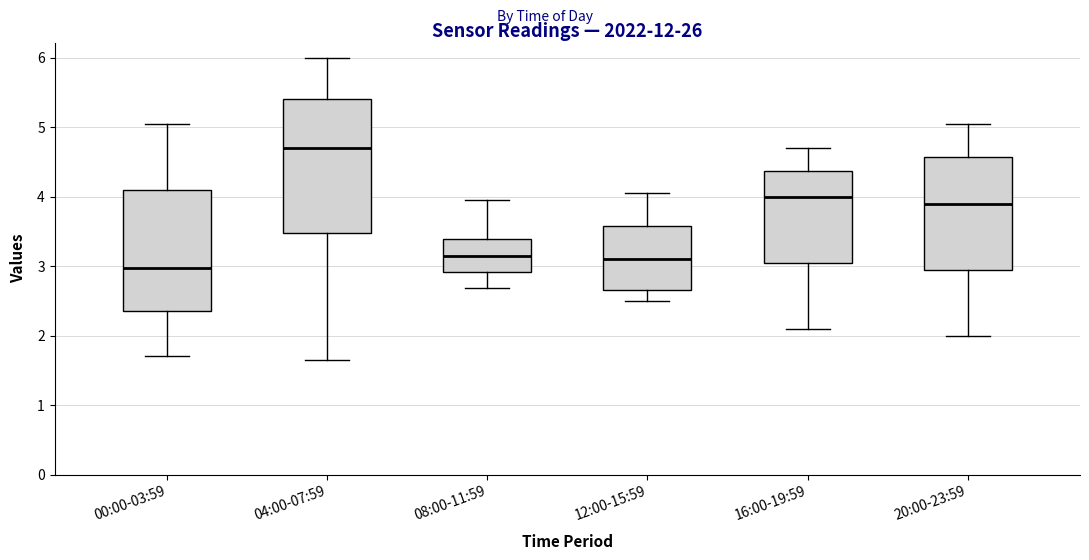

Reading left to right, transcribe this box plot: for each box, give where its median line is, the range the box spans, and where its two whiskers end, as read against the y-axis. The values are not printed on the chart, so give them approximately, as read against the axis.

00:00-03:59: median 3.0, box 2.4 to 4.1, whiskers 1.7 to 5.1
04:00-07:59: median 4.7, box 3.5 to 5.4, whiskers 1.7 to 6.0
08:00-11:59: median 3.2, box 2.9 to 3.4, whiskers 2.7 to 4.0
12:00-15:59: median 3.1, box 2.7 to 3.6, whiskers 2.5 to 4.1
16:00-19:59: median 4.0, box 3.1 to 4.4, whiskers 2.1 to 4.7
20:00-23:59: median 3.9, box 3.0 to 4.6, whiskers 2.0 to 5.1